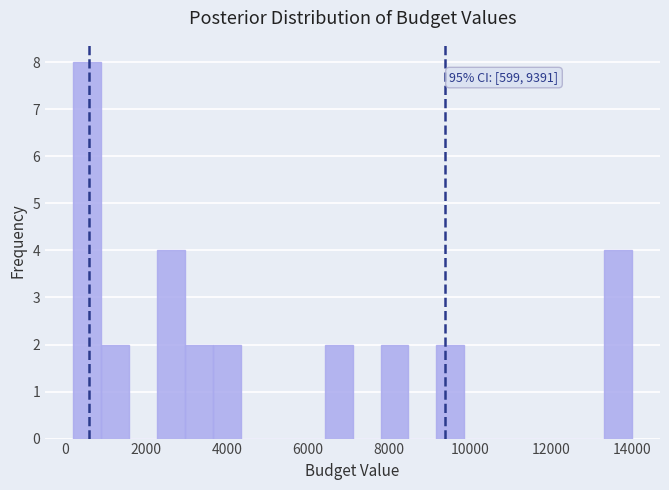

Read against the x-axis, roughly where is the centre of the tallest bar?

600